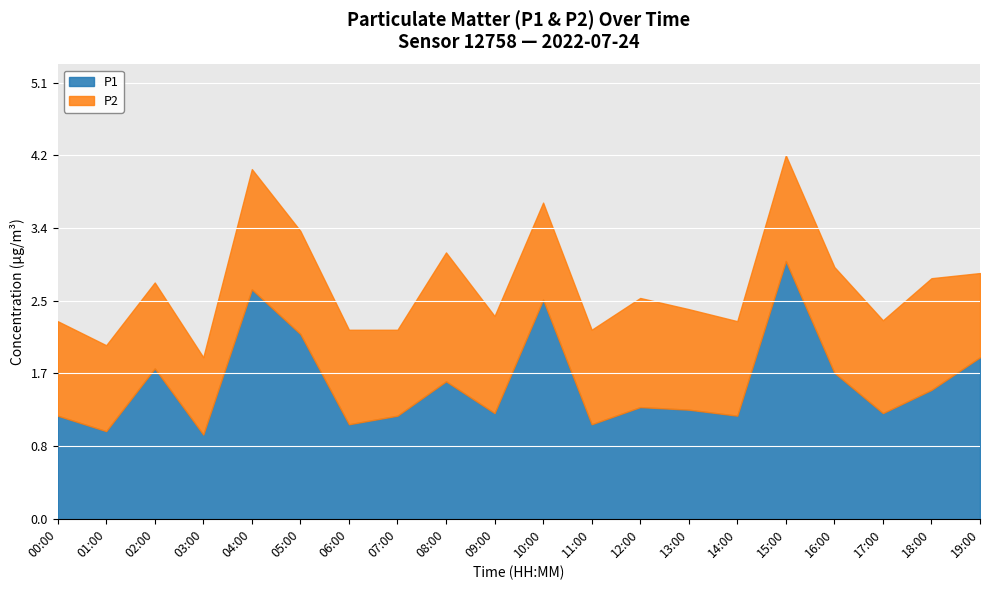

Reading right to left, extract all data points from this chart.

19:00=1.9	18:00=1.5	17:00=1.2	16:00=1.7	15:00=3.0	14:00=1.2	13:00=1.3	12:00=1.3	11:00=1.1	10:00=2.5	09:00=1.2	08:00=1.6	07:00=1.2	06:00=1.1	05:00=2.1	04:00=2.7	03:00=1.0	02:00=1.8	01:00=1.0	00:00=1.2